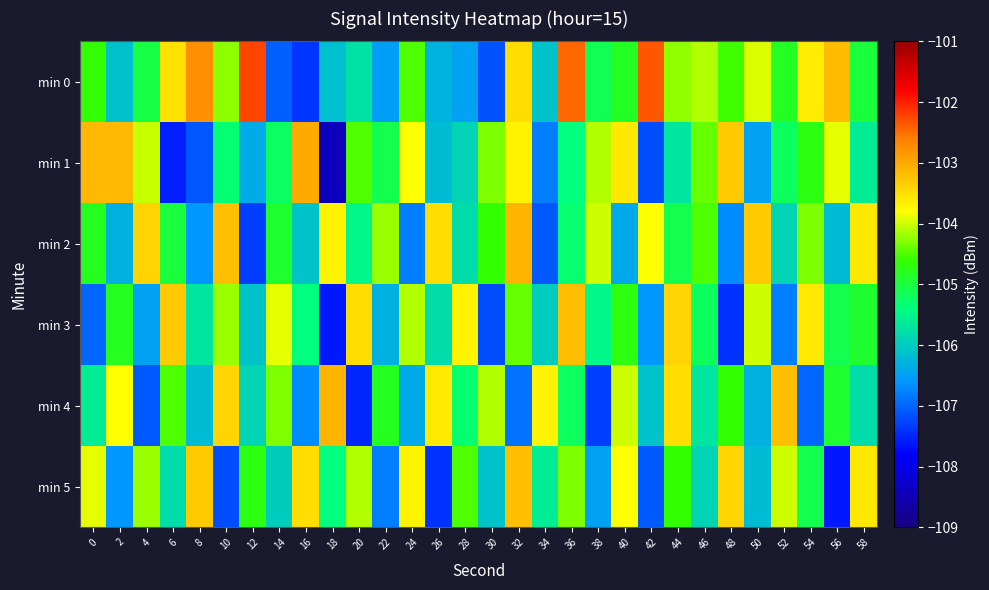

Reading left to right, transcribe all the data shown in this chart.

min 0: 0=-104.6	2=-106.1	4=-105.0	6=-103.5	8=-102.8	10=-104.2	12=-102.2	14=-107.0	16=-107.4	18=-106.1	20=-105.7	22=-106.5	24=-104.5	26=-106.3	28=-106.5	30=-107.1	32=-103.5	34=-106.1	36=-102.5	38=-105.1	40=-104.8	42=-102.4	44=-104.2	46=-104.1	48=-104.6	50=-103.9	52=-104.8	54=-103.6	56=-103.2	58=-105.0
min 1: 0=-103.2	2=-103.2	4=-104.0	6=-107.6	8=-107.1	10=-105.3	12=-106.4	14=-105.2	16=-103.0	18=-108.4	20=-104.5	22=-105.1	24=-103.8	26=-106.2	28=-105.9	30=-104.3	32=-103.7	34=-106.8	36=-105.4	38=-104.1	40=-103.6	42=-107.2	44=-105.7	46=-104.4	48=-103.3	50=-106.5	52=-105.2	54=-104.7	56=-103.9	58=-105.6
min 2: 0=-104.8	2=-106.3	4=-103.4	6=-105.0	8=-106.6	10=-103.2	12=-107.3	14=-104.9	16=-106.1	18=-103.7	20=-105.5	22=-104.2	24=-106.8	26=-103.5	28=-105.8	30=-104.6	32=-103.1	34=-107.1	36=-105.3	38=-104.0	40=-106.4	42=-103.8	44=-105.1	46=-104.5	48=-106.7	50=-103.3	52=-105.9	54=-104.3	56=-106.2	58=-103.6
min 3: 0=-107.0	2=-104.8	4=-106.5	6=-103.3	8=-105.7	10=-104.2	12=-106.1	14=-103.9	16=-105.4	18=-107.6	20=-103.5	22=-106.3	24=-104.1	26=-105.8	28=-103.7	30=-107.2	32=-104.4	34=-106.0	36=-103.2	38=-105.5	40=-104.7	42=-106.6	44=-103.4	46=-105.2	48=-107.4	50=-104.0	52=-106.8	54=-103.6	56=-105.1	58=-104.9
min 4: 0=-105.6	2=-103.8	4=-107.1	6=-104.5	8=-106.2	10=-103.4	12=-105.9	14=-104.3	16=-106.7	18=-103.1	20=-107.5	22=-104.8	24=-106.4	26=-103.6	28=-105.3	30=-104.1	32=-106.9	34=-103.7	36=-105.2	38=-107.3	40=-104.0	42=-106.1	44=-103.5	46=-105.7	48=-104.6	50=-106.3	52=-103.2	54=-107.0	56=-104.9	58=-105.8
min 5: 0=-103.9	2=-106.6	4=-104.2	6=-105.8	8=-103.3	10=-107.2	12=-104.7	14=-106.0	16=-103.5	18=-105.4	20=-104.1	22=-106.8	24=-103.7	26=-107.4	28=-104.5	30=-106.1	32=-103.2	34=-105.6	36=-104.3	38=-106.5	40=-103.8	42=-107.1	44=-104.6	46=-105.9	48=-103.4	50=-106.2	52=-104.0	54=-105.1	56=-107.6	58=-103.6